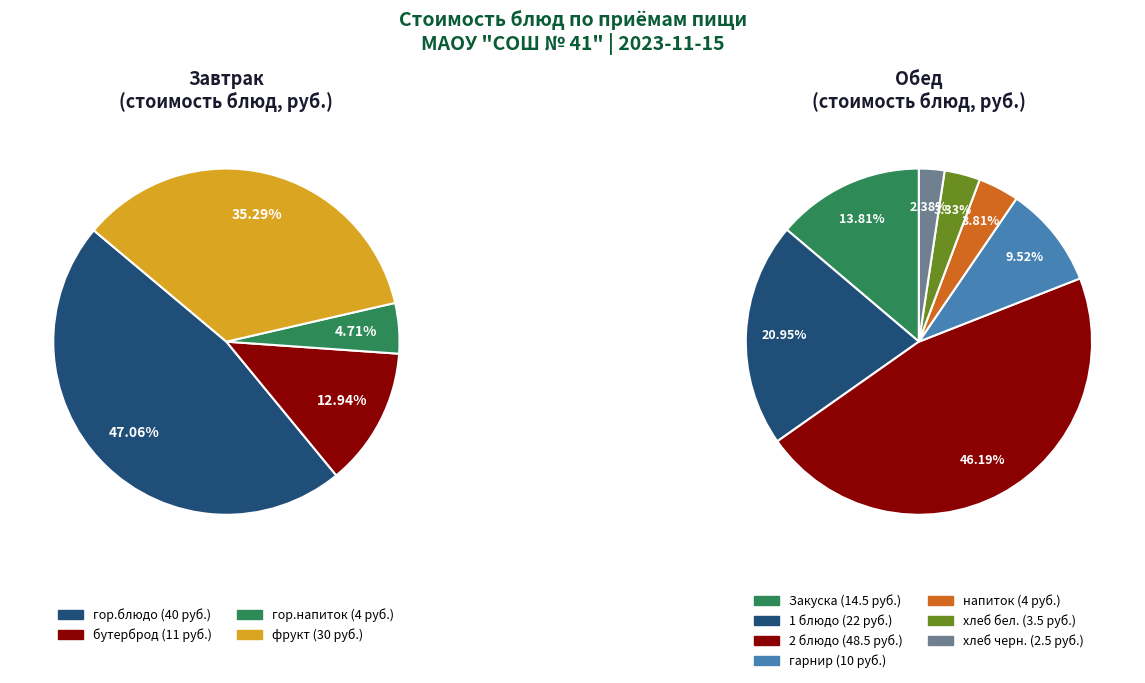

Is it true that гор.напиток is 1% of the pie?

False